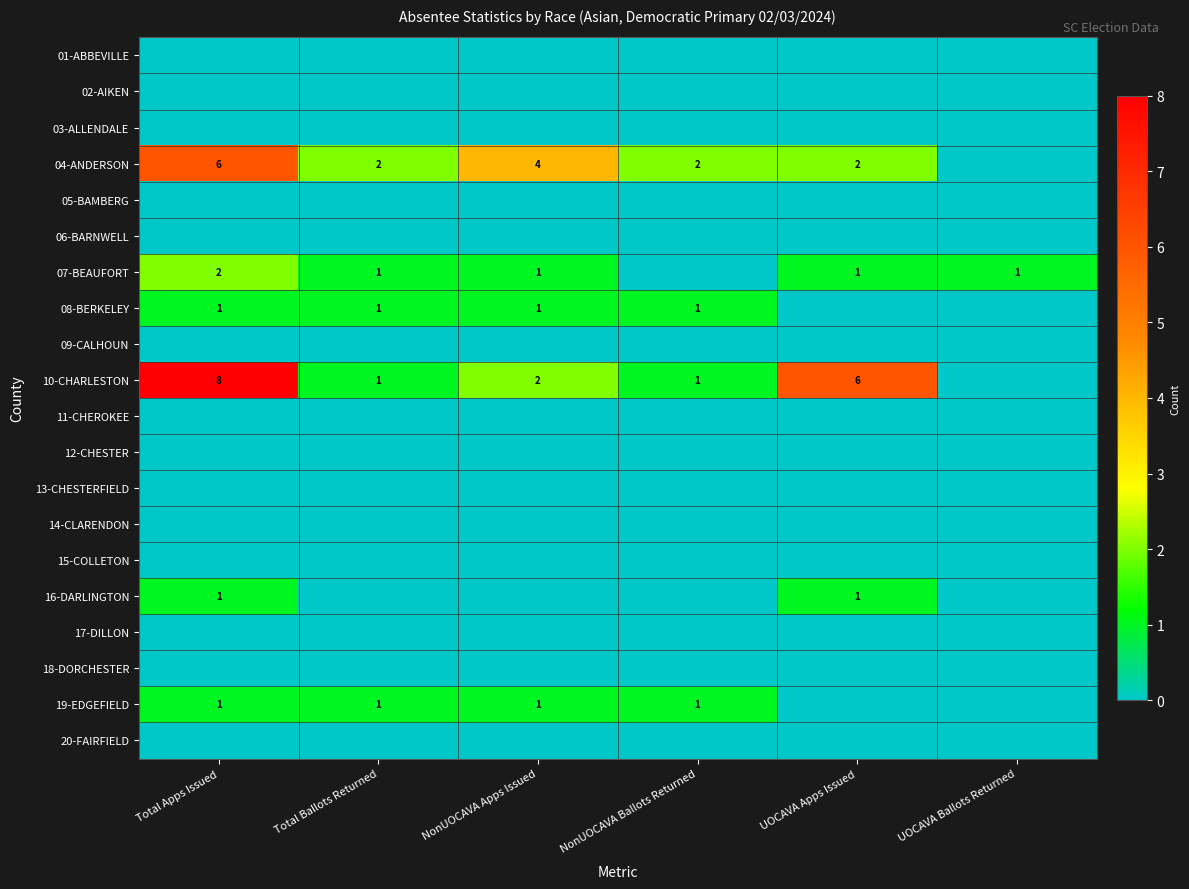

The 19-EDGEFIELD series shows 1 at Total Ballots Returned. True or false?

True